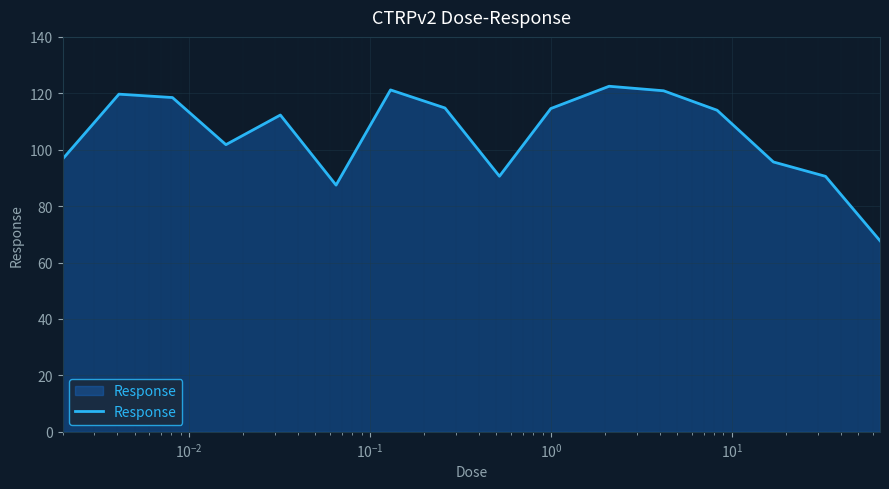

What is the difference between the maximum and minimum values?

54.8